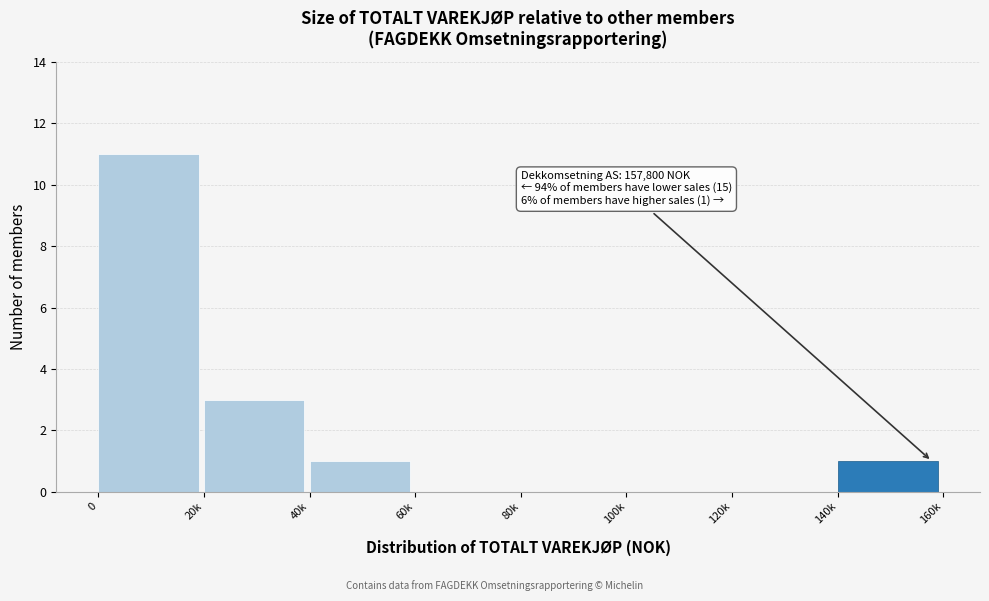

Reading left to right, extract all data points from this chart.

0=11	20k=3	40k=1	60k=0	80k=0	100k=0	120k=0	140k=1